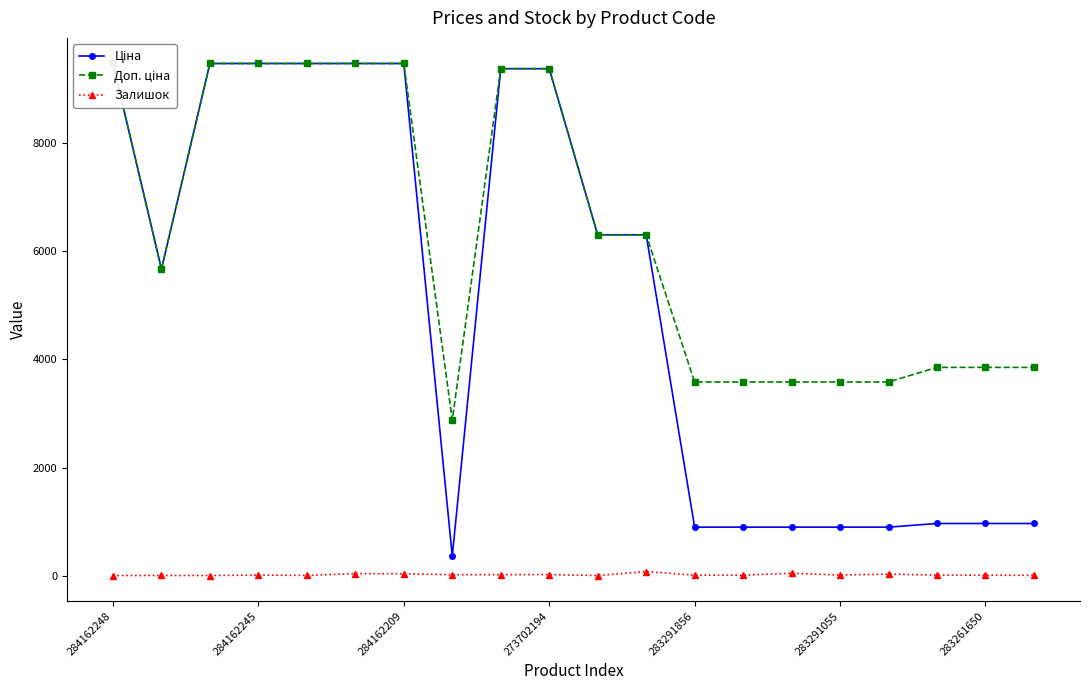

How many categories are shown in the chart?

20